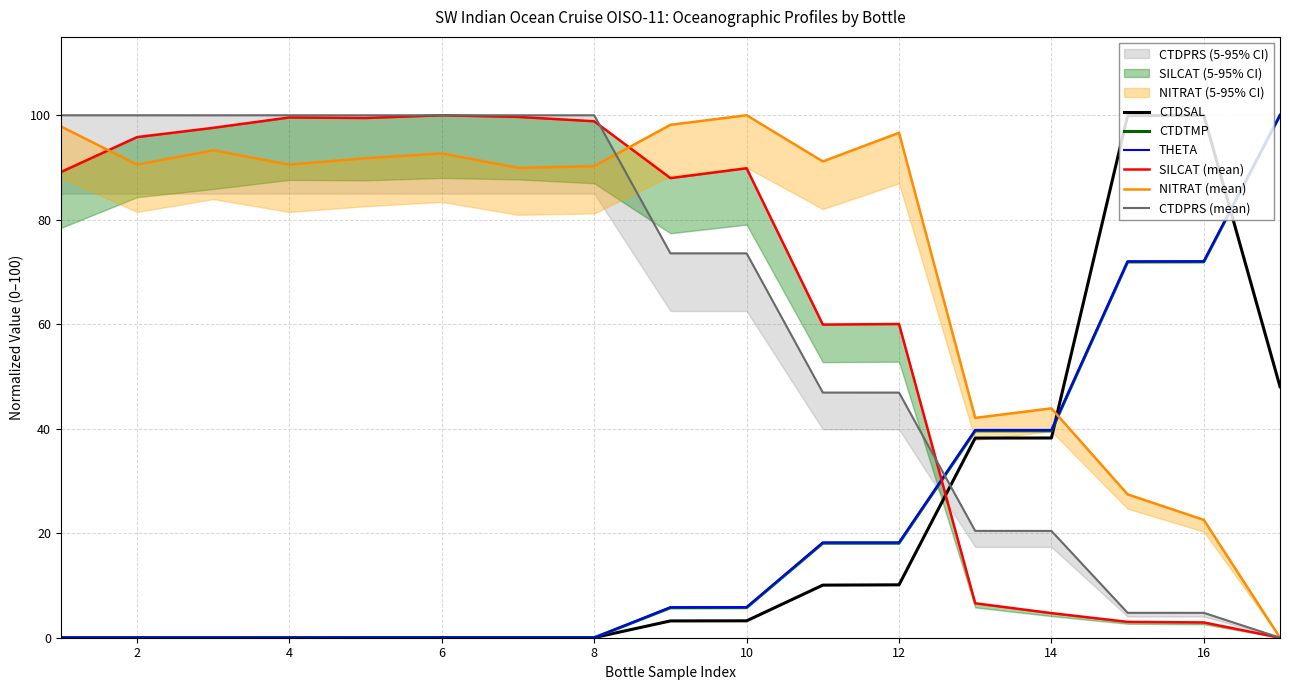

How many times do CTDTMP and SILCAT (mean) cross each other?

1